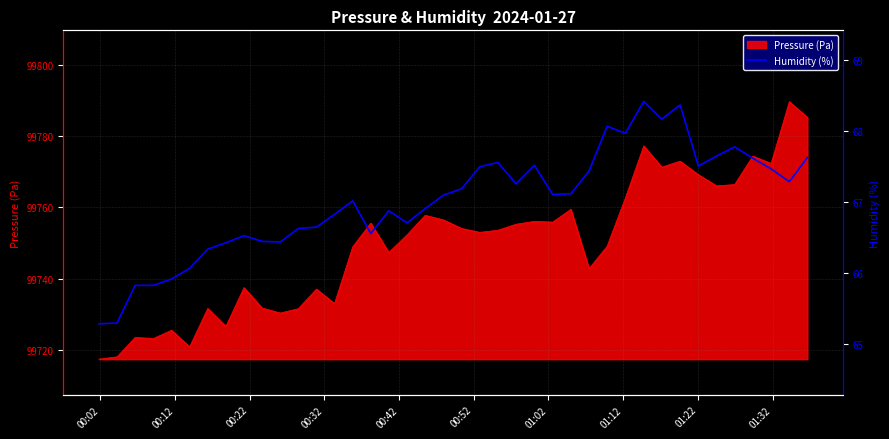

What is the maximum value shown in the chart?

68.4